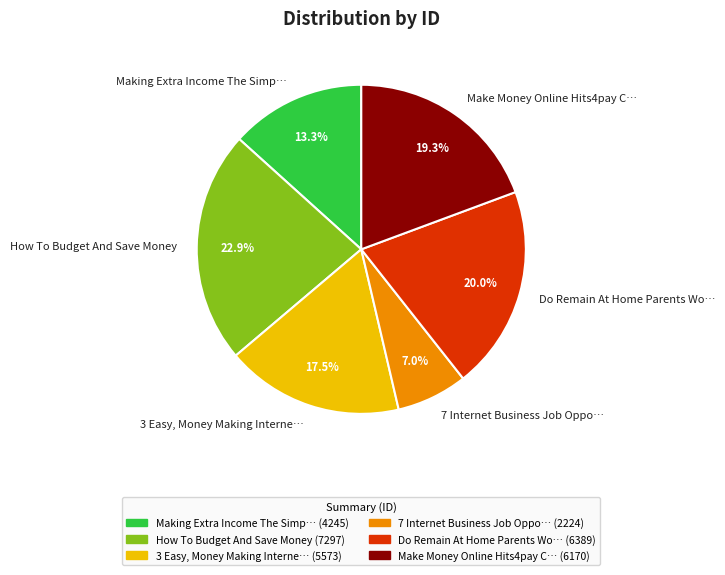

How many slices are in this pie chart?

6